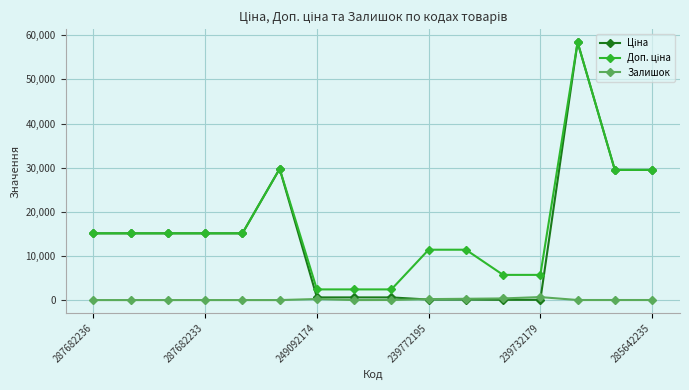

Does the chart have visible grid lines?

Yes